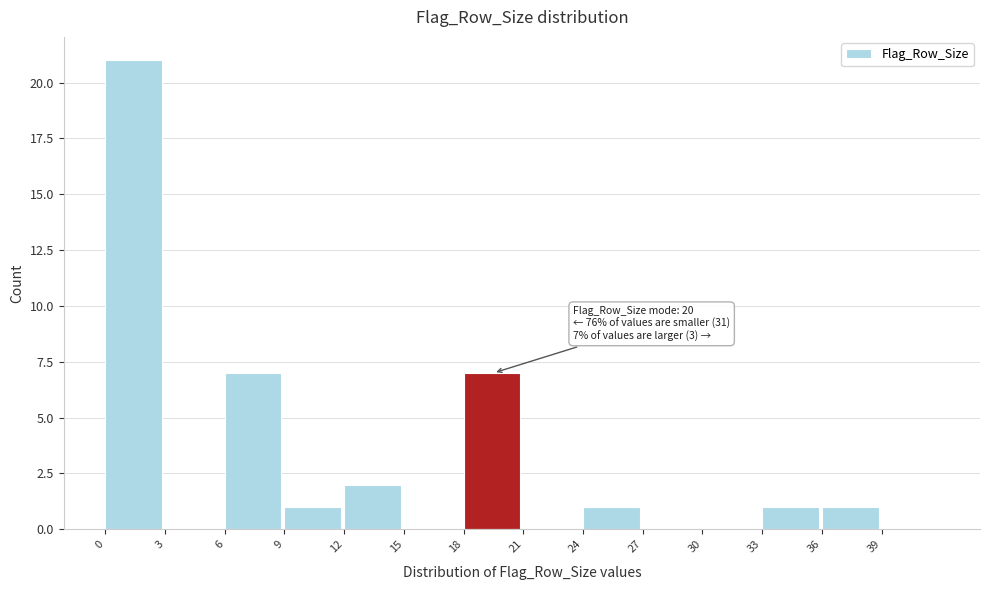

Over which range of the x-axis is the bar tallest?

0 to 3